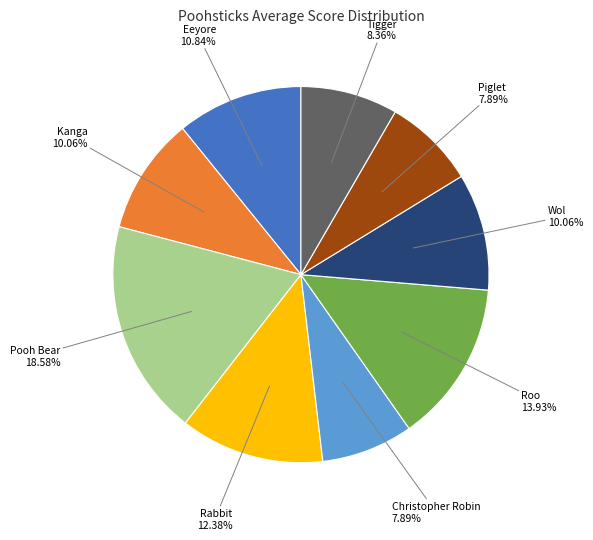

True or false: Kanga accounts for 17% of the total.

False